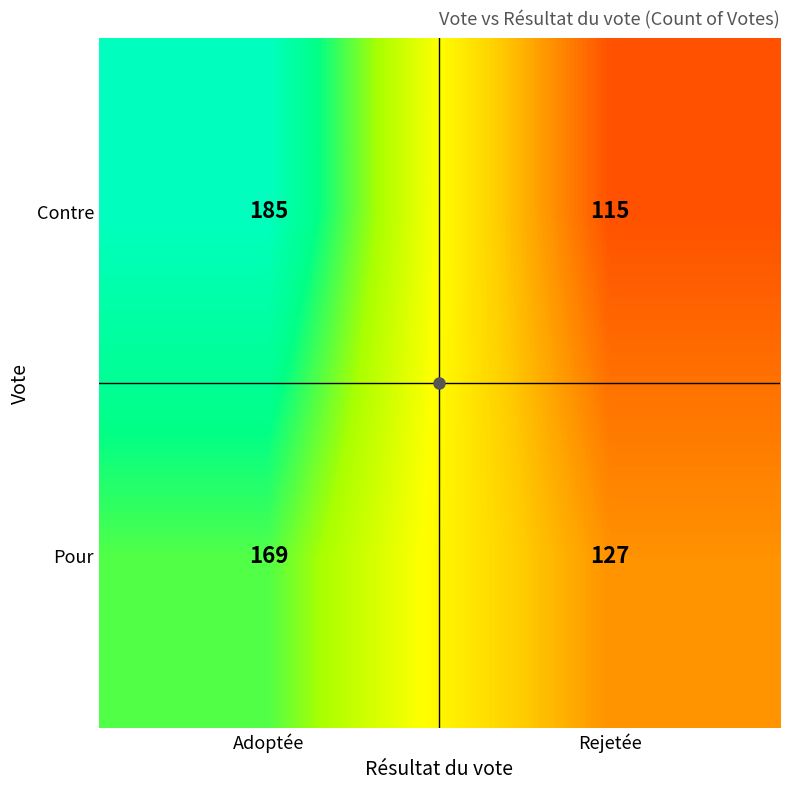

How many data points in Contre are less than 185?

1